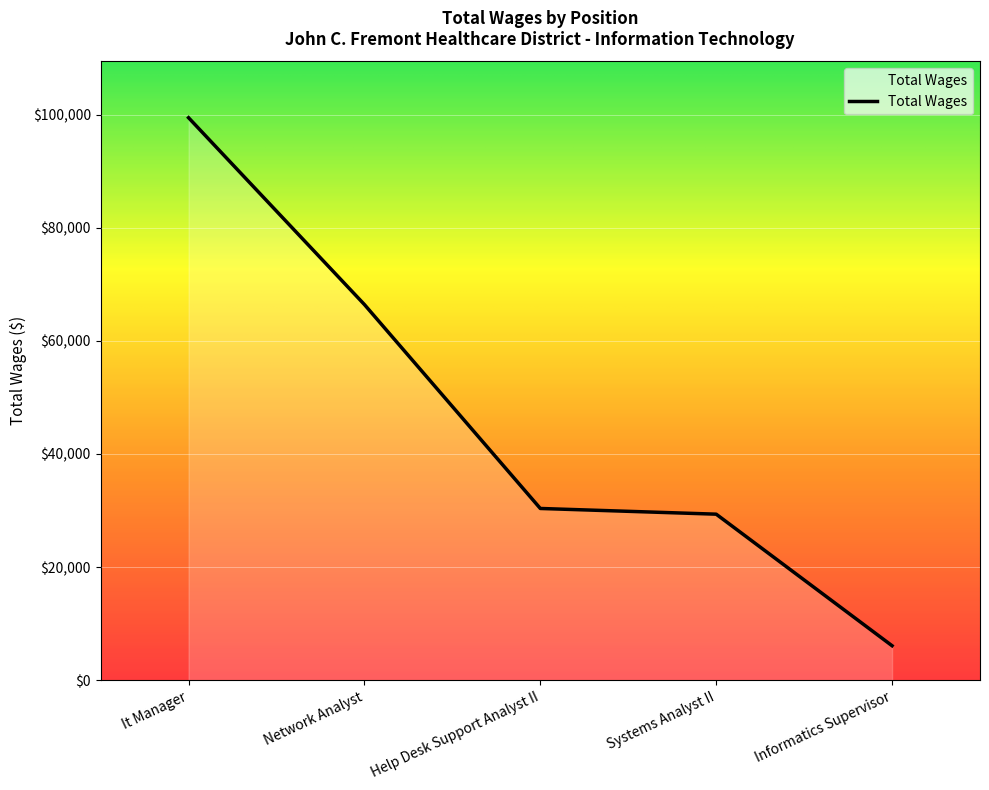

Does the chart display data point markers on the line(s)?

No